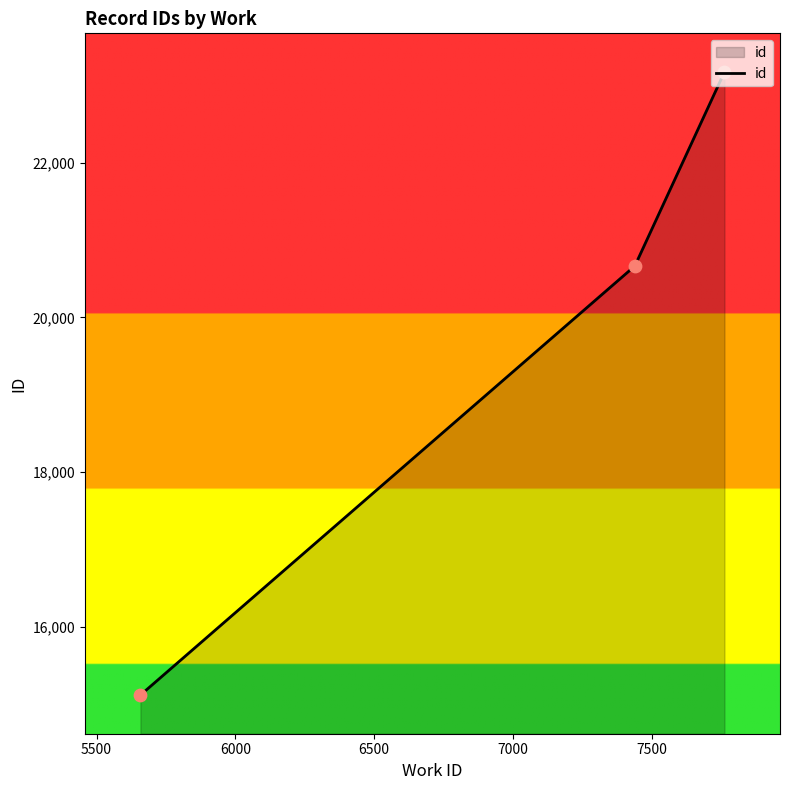

What is the greatest value displayed?

23177.5